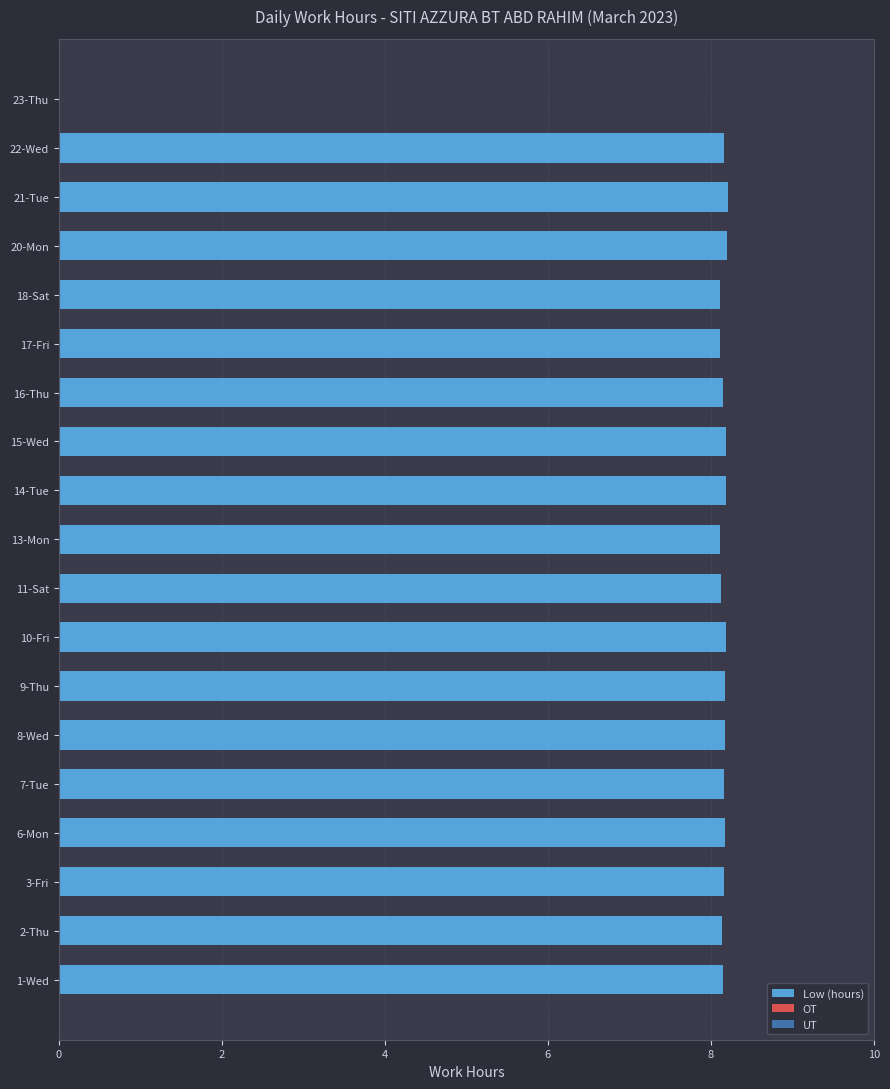

What is the ratio of the value at 3-Fri to the value at 22-Wed?

1.0